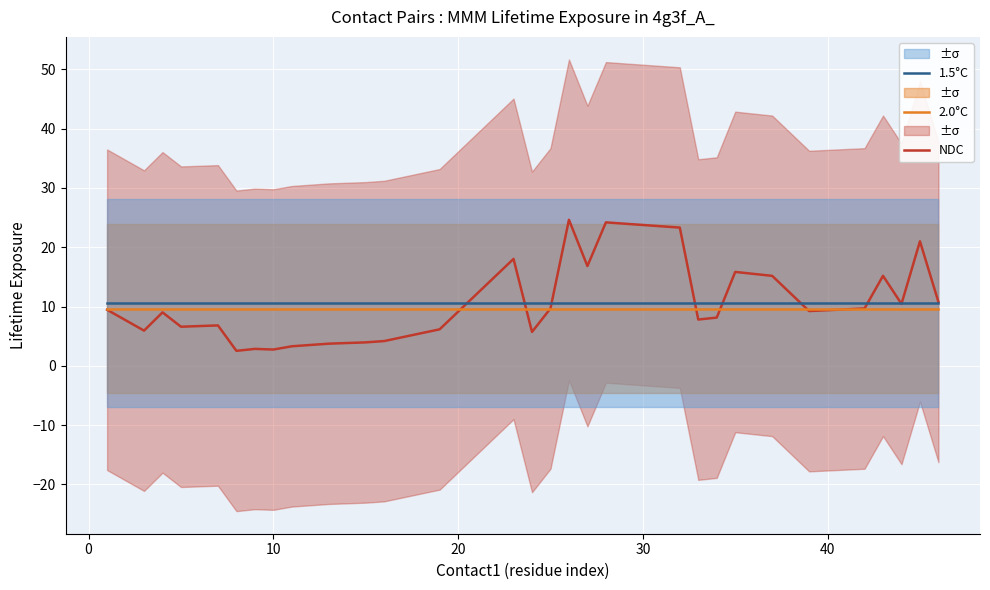

In NDC, how many points are lower than both neighbors (excluding endpoints)?

9